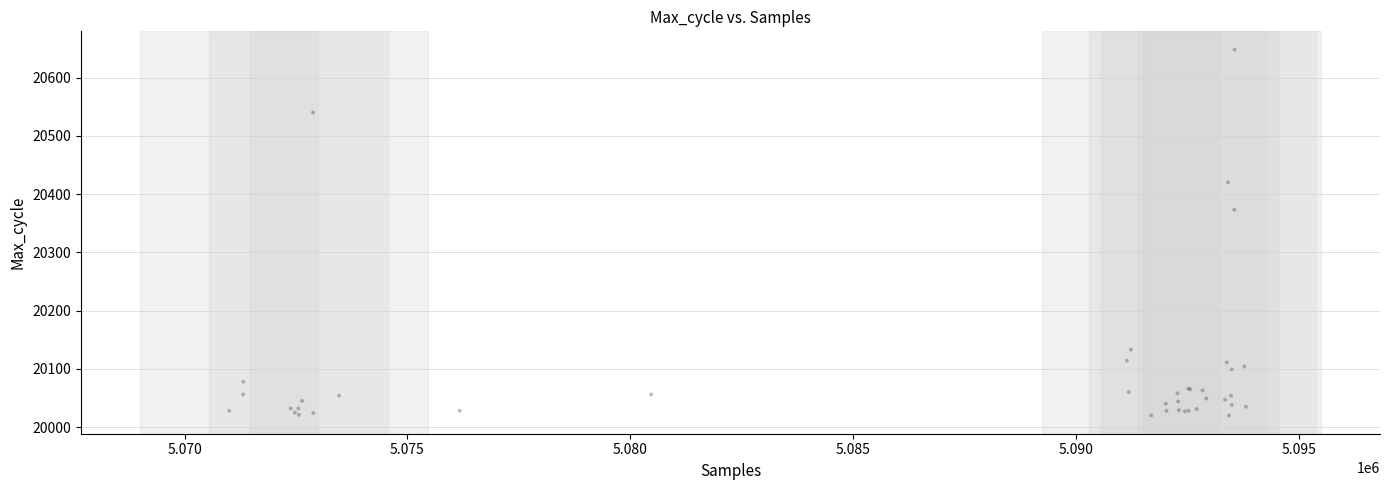

What Y value in the scatter plot is closest to 20334?

20373